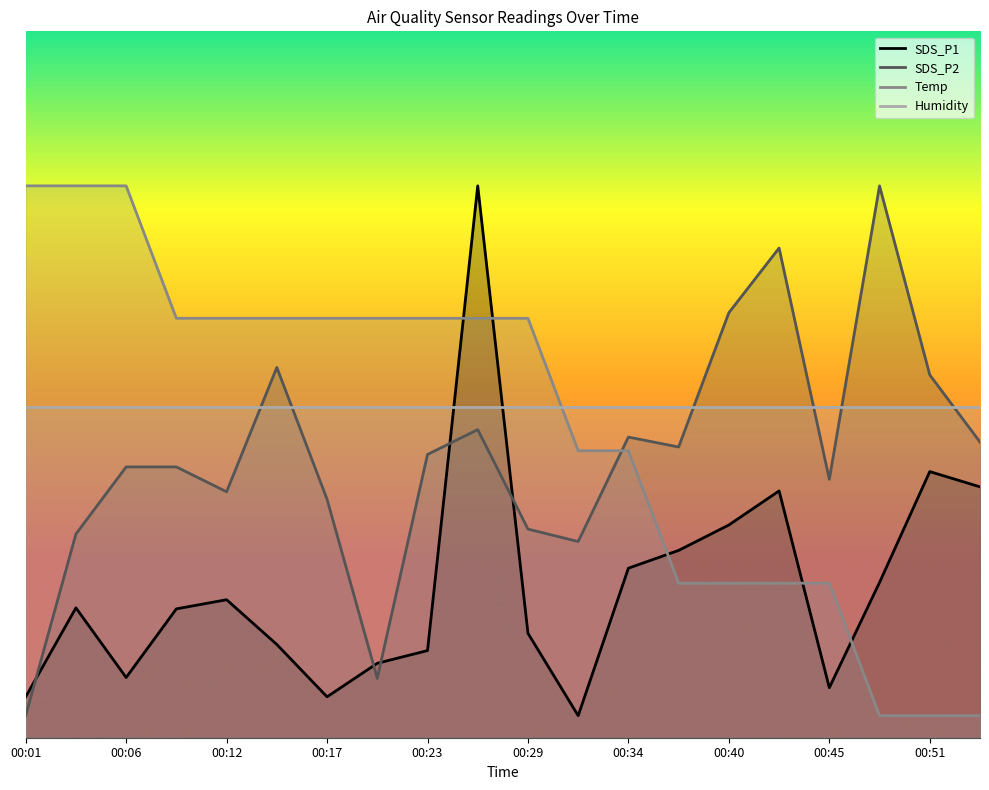

What is the sum of all SDS_P2 values?

128.0